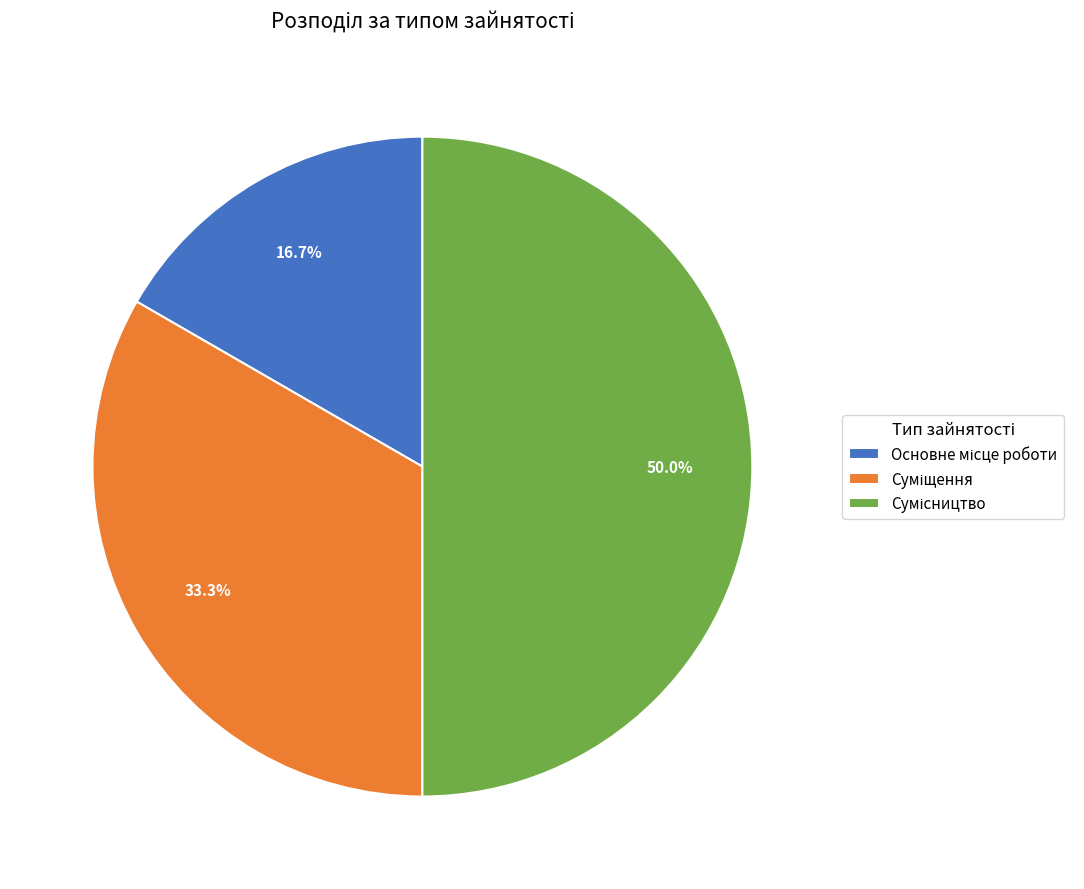

Count the number of slices in the pie.

3